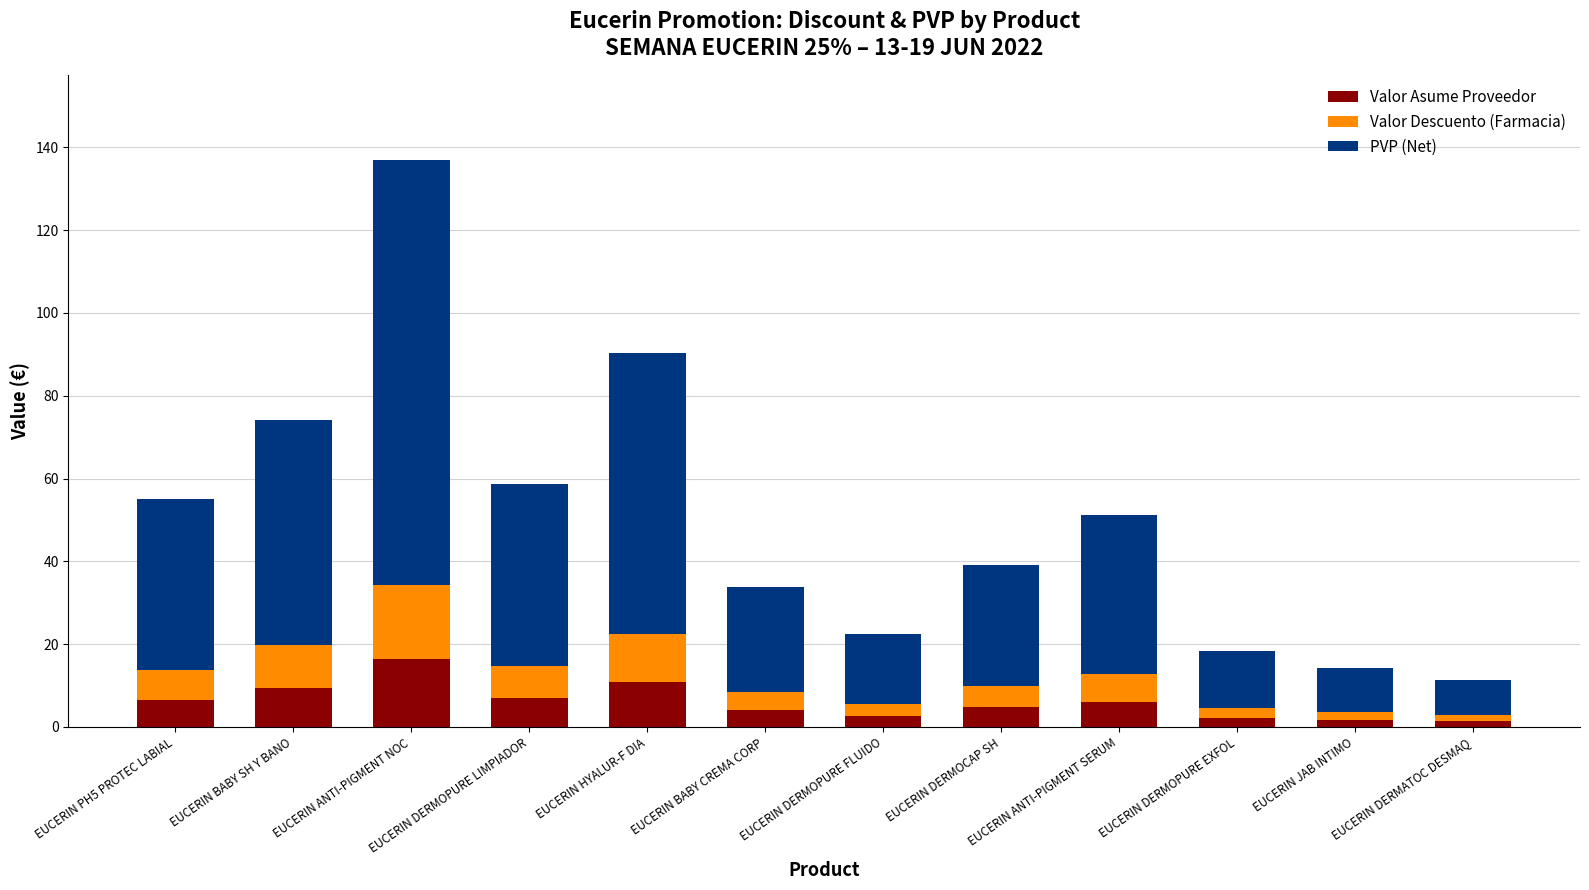

Does the chart contain any negative values?

No